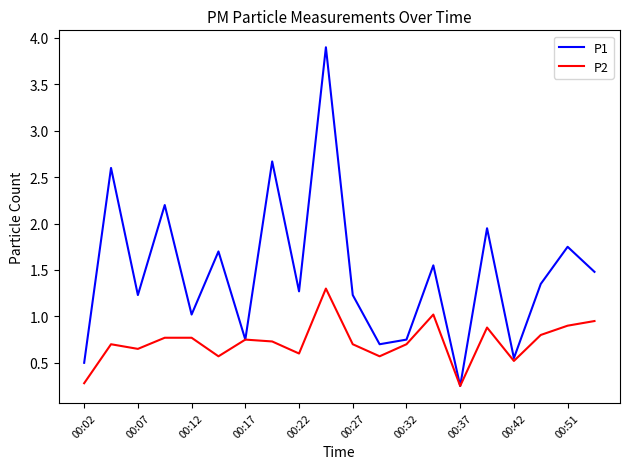

What is the highest value of the P1 series?

3.9